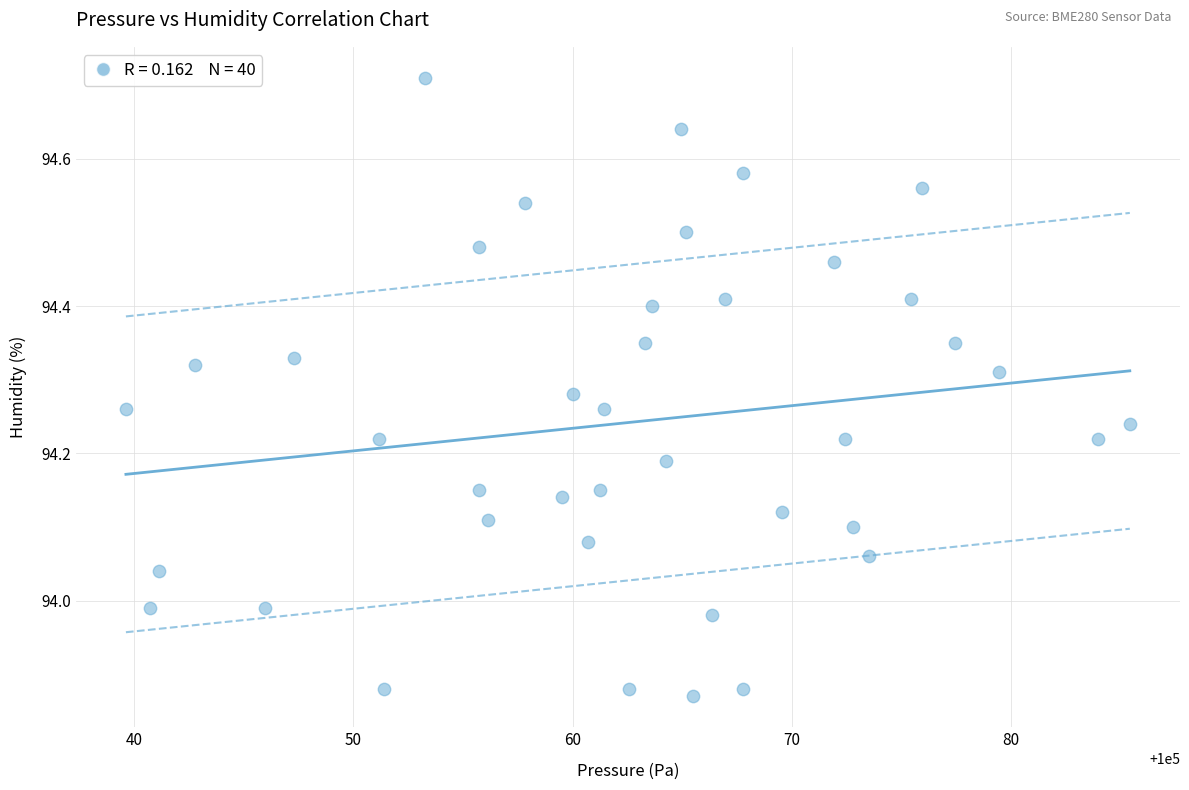

What is the range of Y values (max minus min)?

0.8